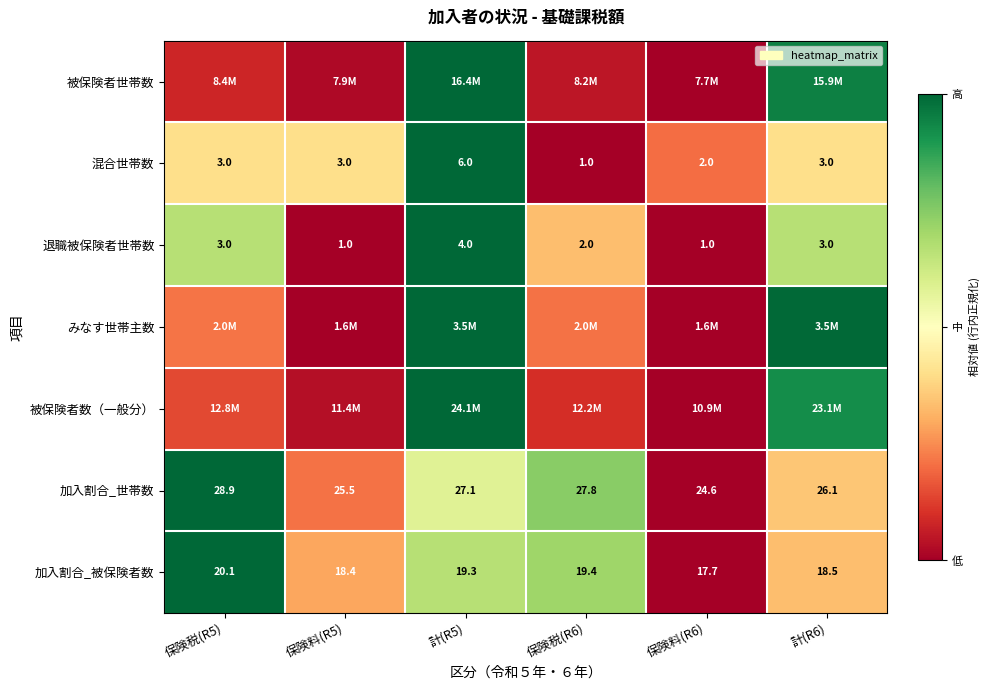

Is the value of 加入割合_被保険者数 at 保険料(R5) greater than the value of 退職被保険者世帯数 at 保険税(R5)?

Yes